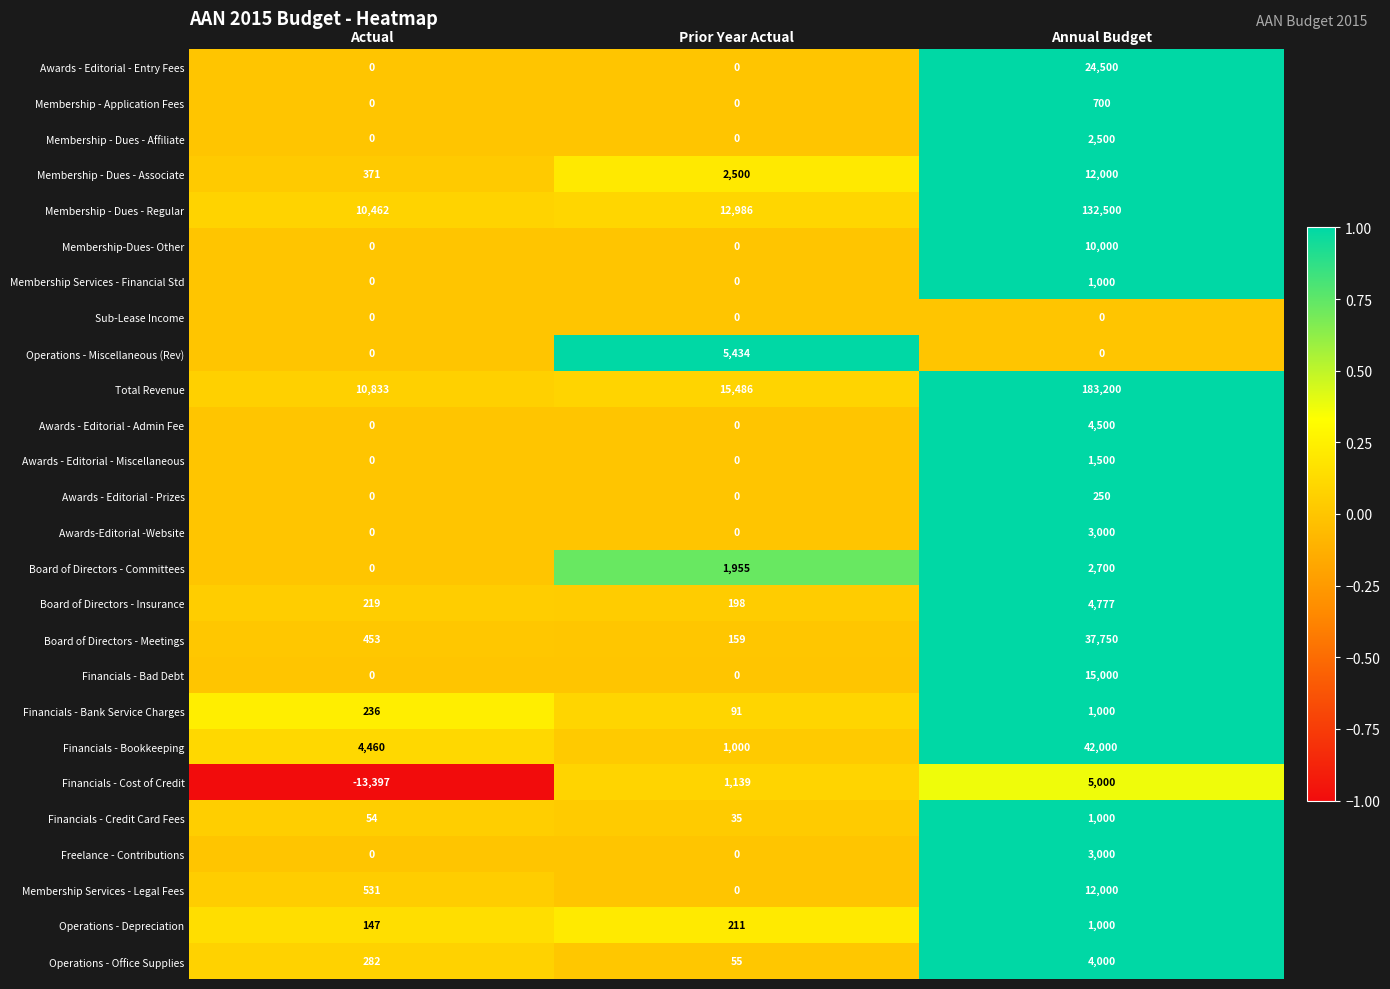

At which category is the sum across all series the highest?

Annual Budget